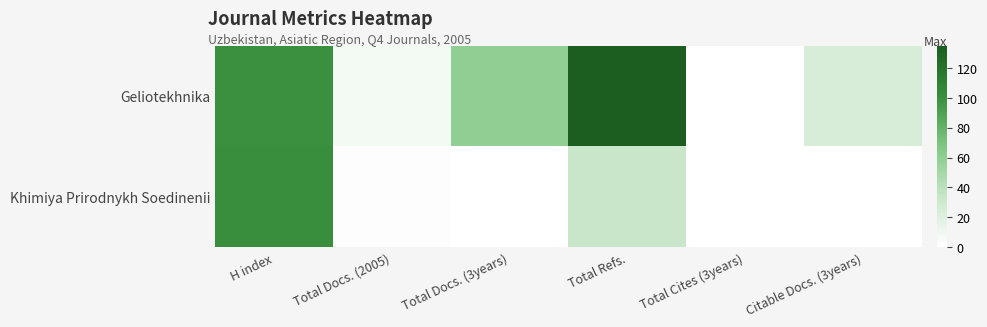

List the series in order of their overall mean, highest first.

Geliotekhnika, Khimiya Prirodnykh Soedinenii